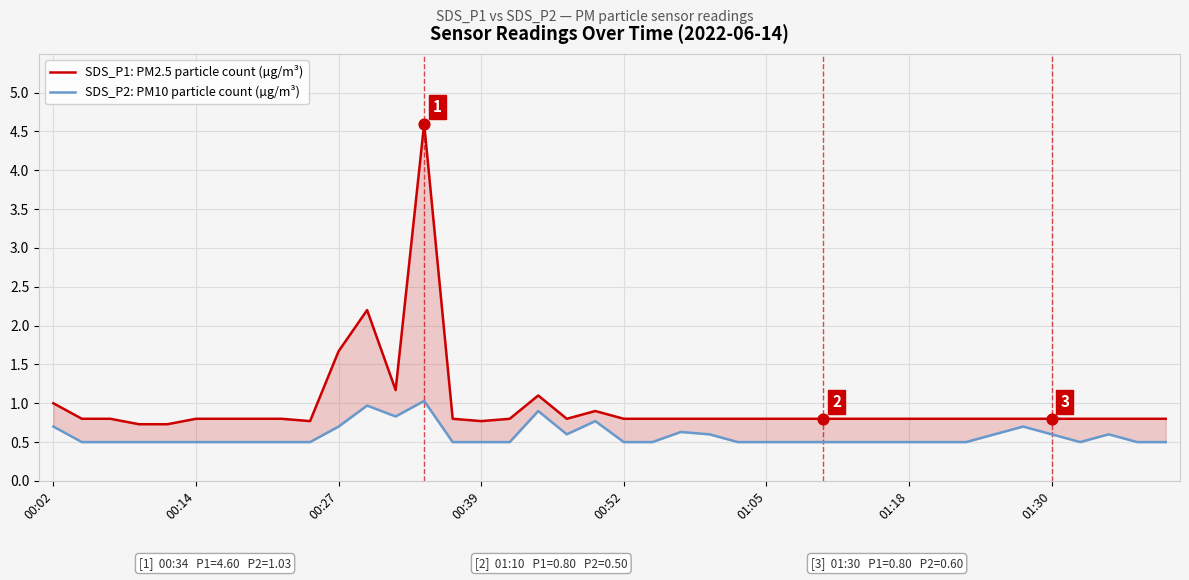

At how many categories does at least one series exceed 1?

5